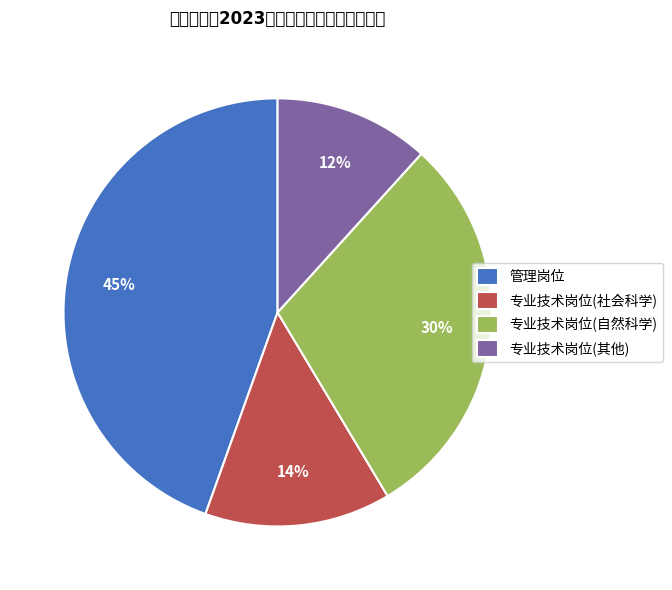

The 管理岗位 slice represents 30% of the pie. True or false?

False